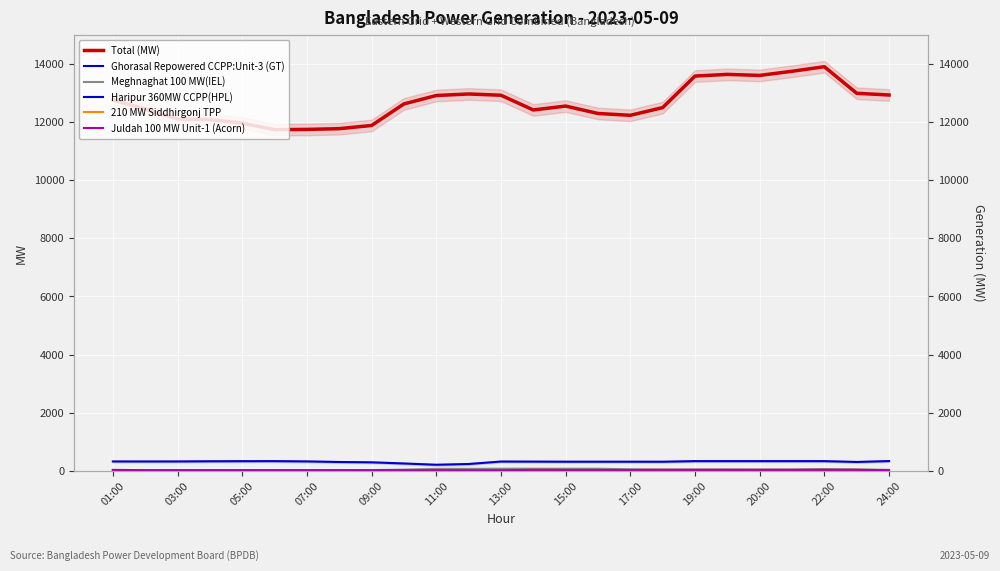

What is the average value of the Haripur 360MW CCPP(HPL) series?

311